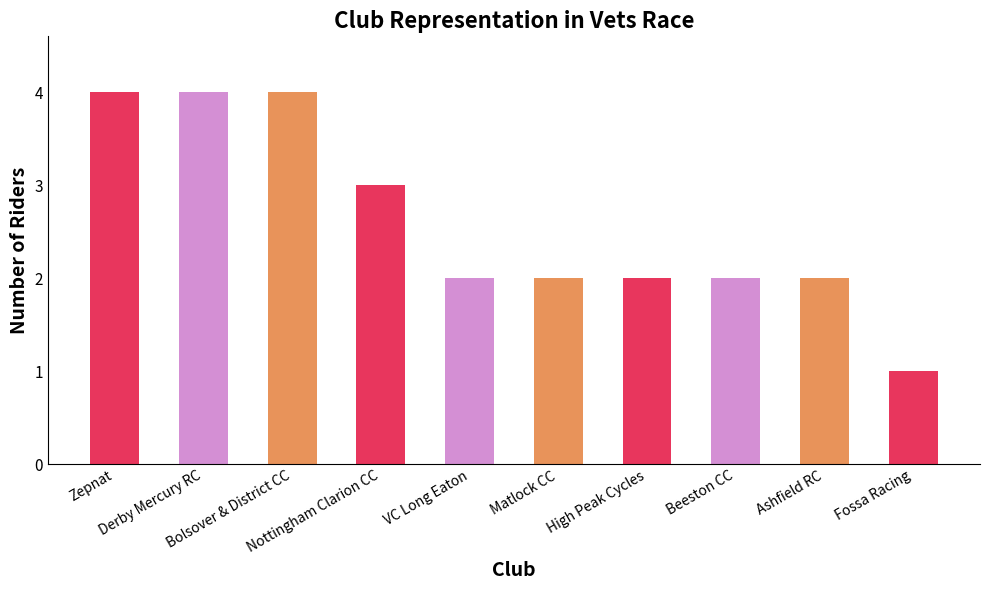

What is the difference between the maximum and second lowest values?

2